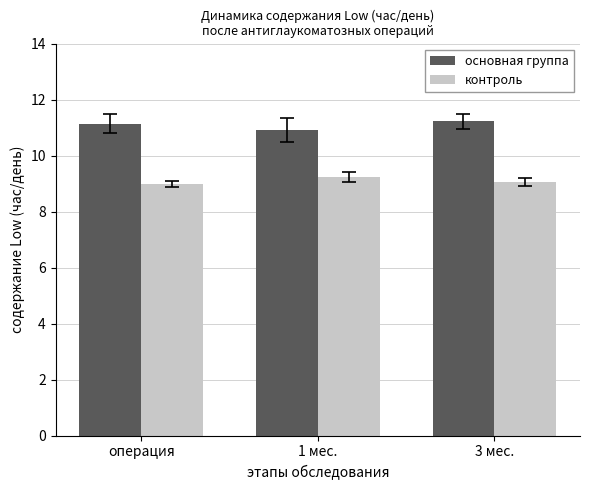

What is the label of the 2nd bar from the left?

1 мес.